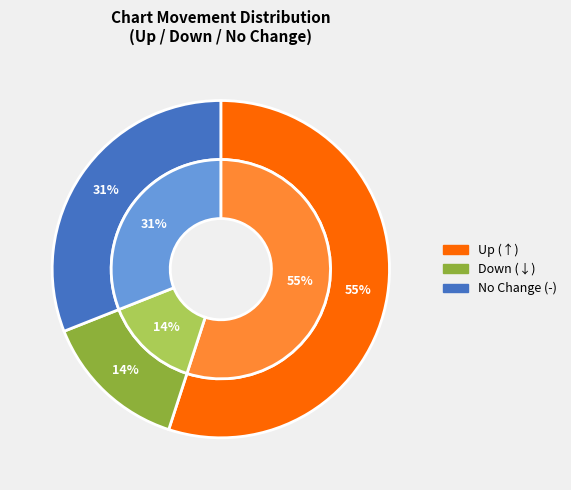

To the nearest percent, what is the difference between the - and down slice percentages?

17%